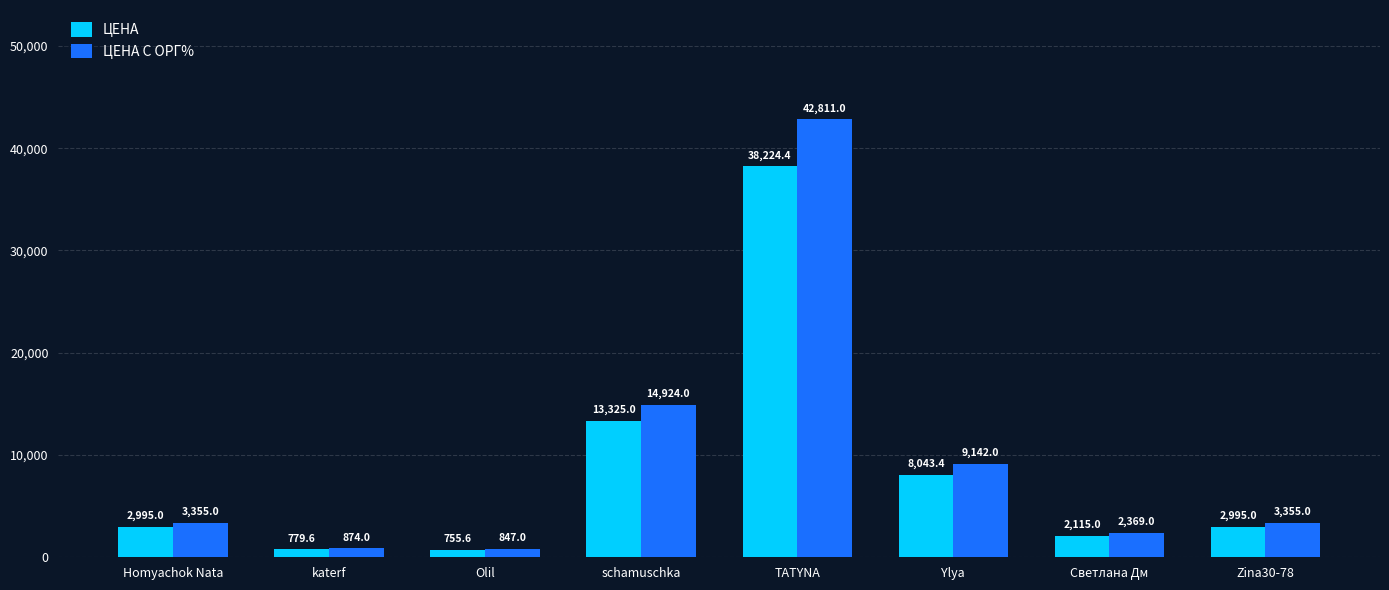

Rank the series at katerf from lowest to highest value.

ЦЕНА, ЦЕНА С ОРГ%